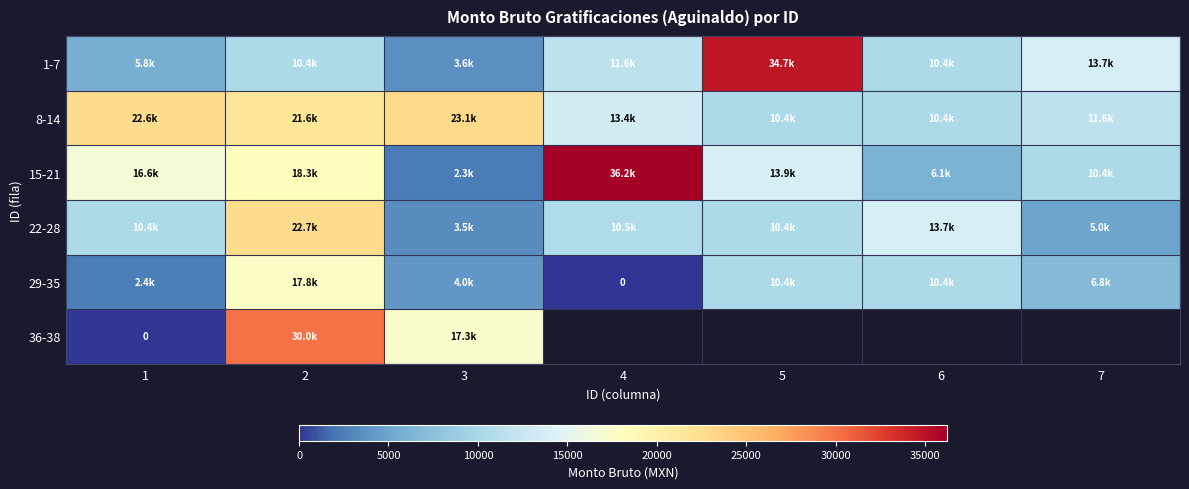

Is the value of 15-21 at 5 greater than the value of 22-28 at 6?

Yes